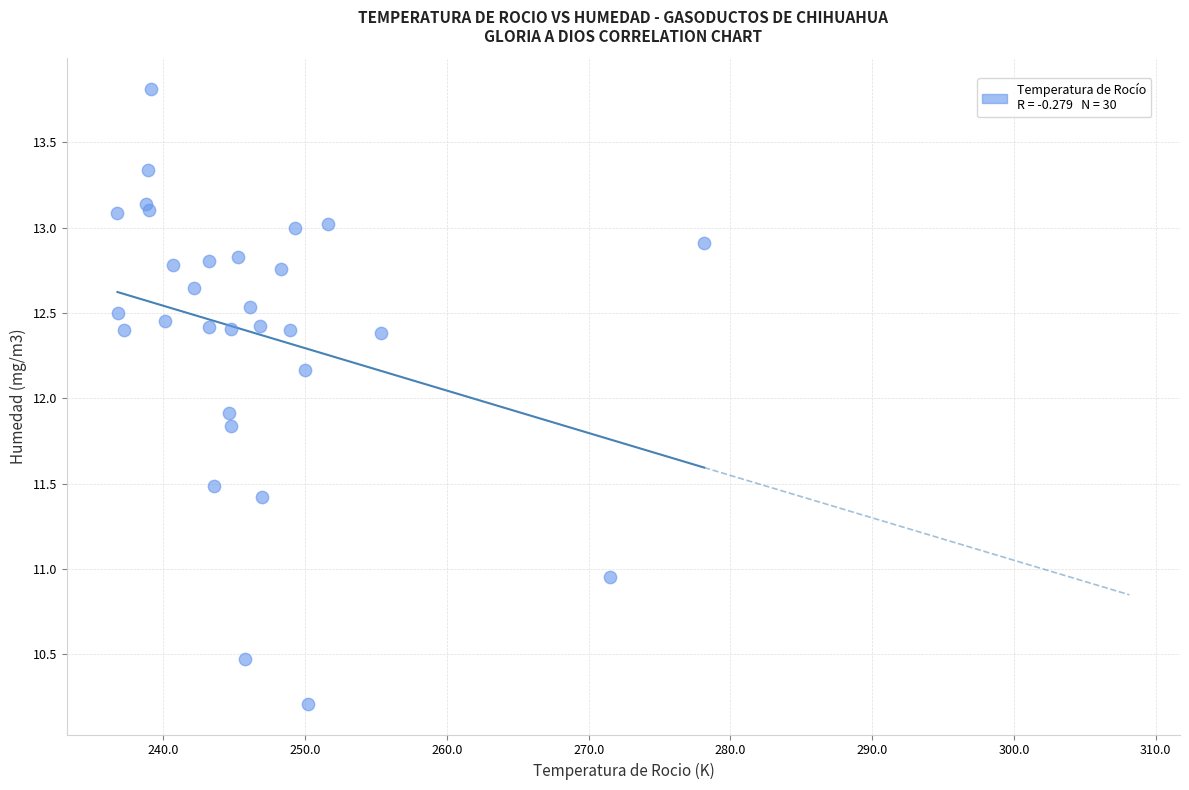

What Y value in the scatter plot is closest to 12?

11.9